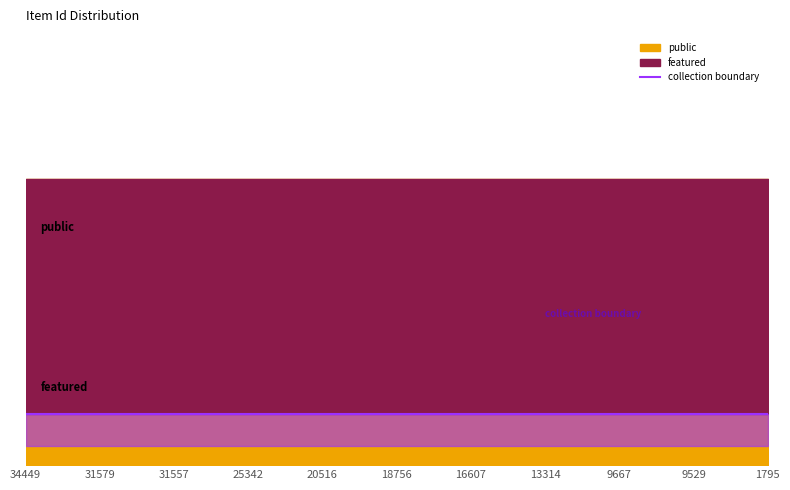

Is it true that public equals 1 at 13301?

False